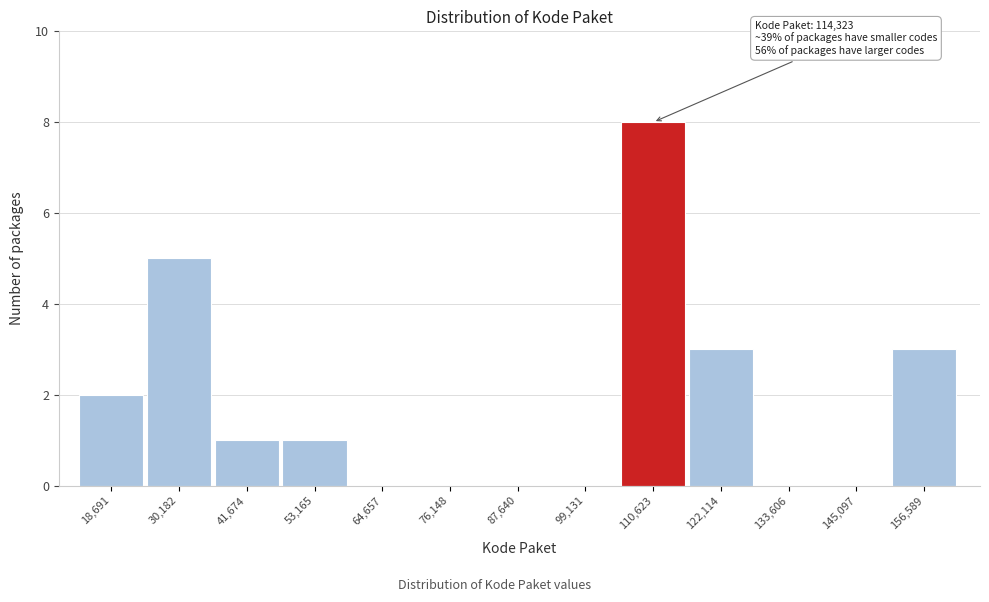

Reading left to right, extract all data points from this chart.

18,691=2	30,182=5	41,674=1	53,165=1	64,657=0	76,148=0	87,640=0	99,131=0	110,623=8	122,114=3	133,606=0	145,097=0	156,589=3